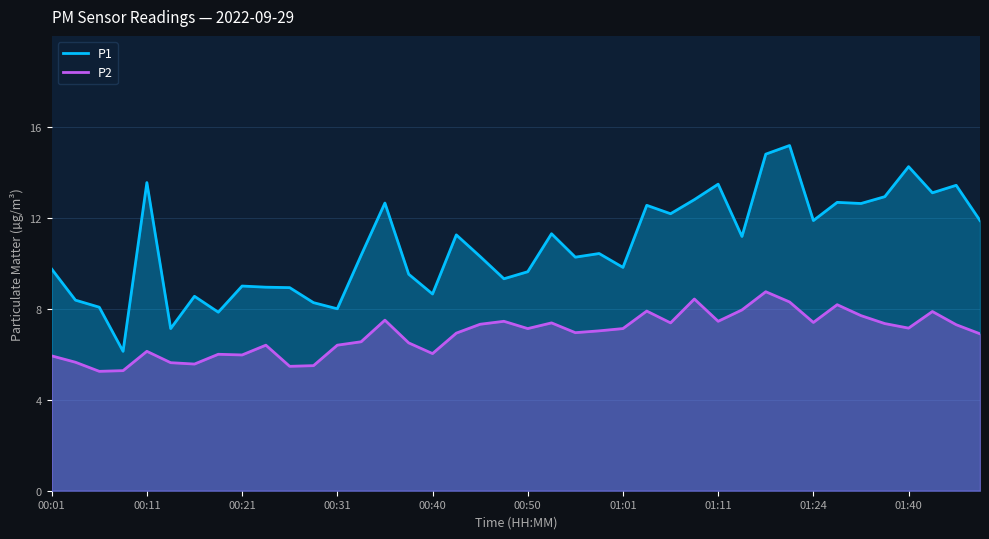

What is the value of the P1 point at the 34th from the left?

12.7